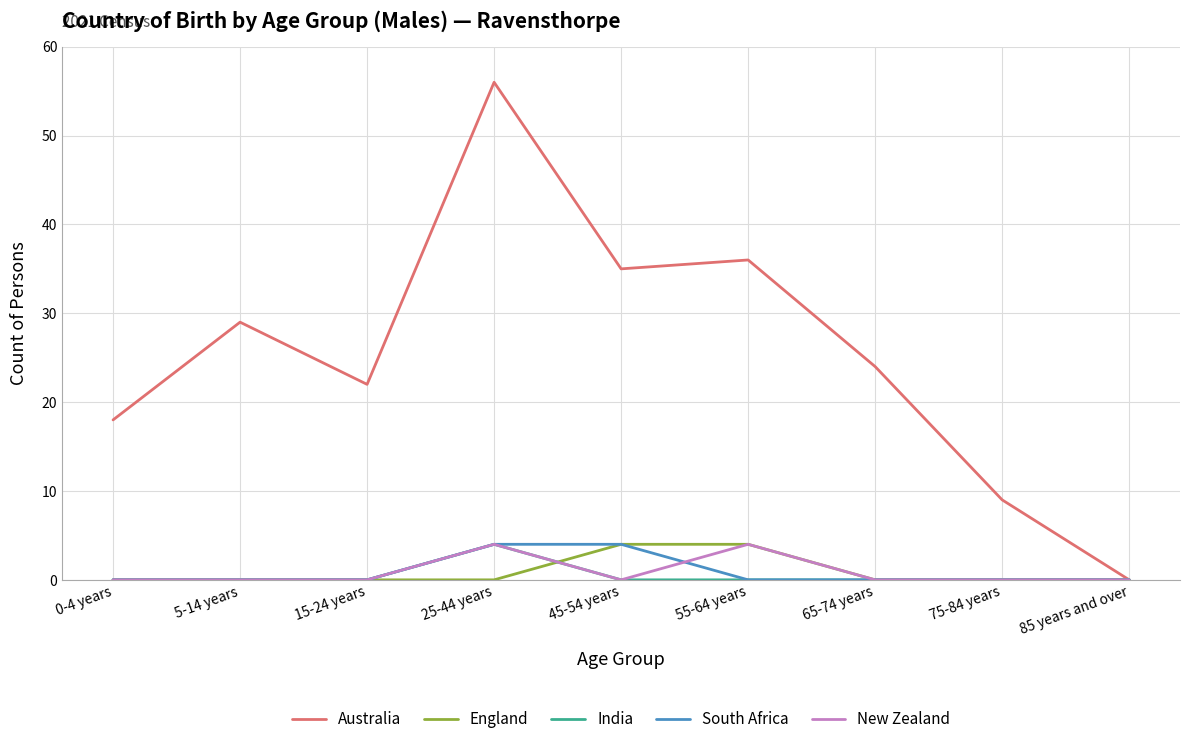

What is the maximum value for New Zealand?

4